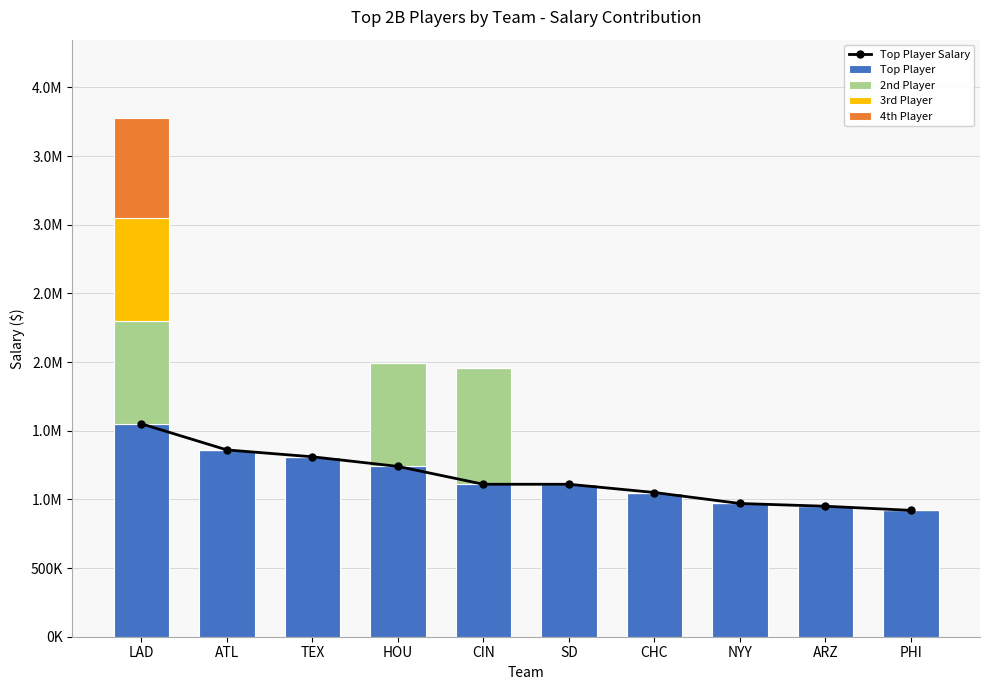

What is the sum of all Top Player Salary values?

11570000